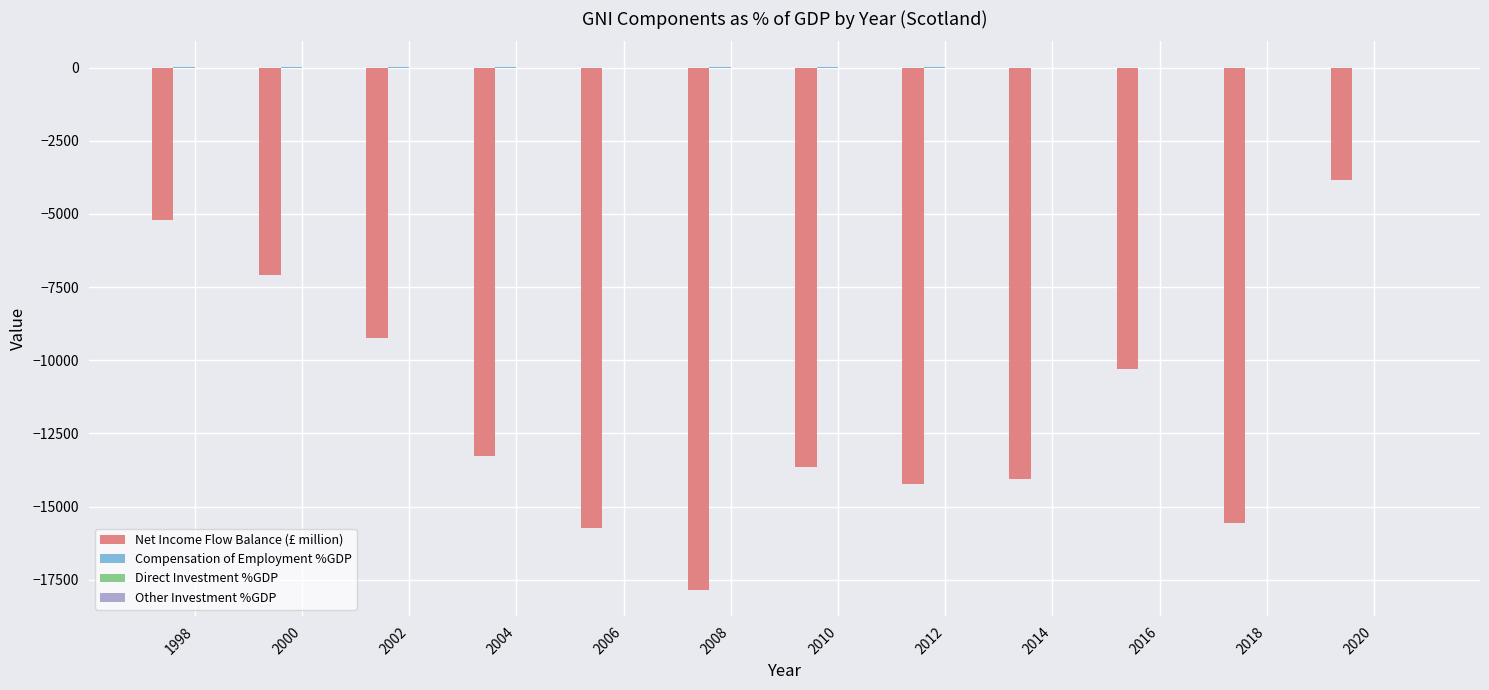

Which series has the widest spread of values?

Net Income Flow Balance (£ million)